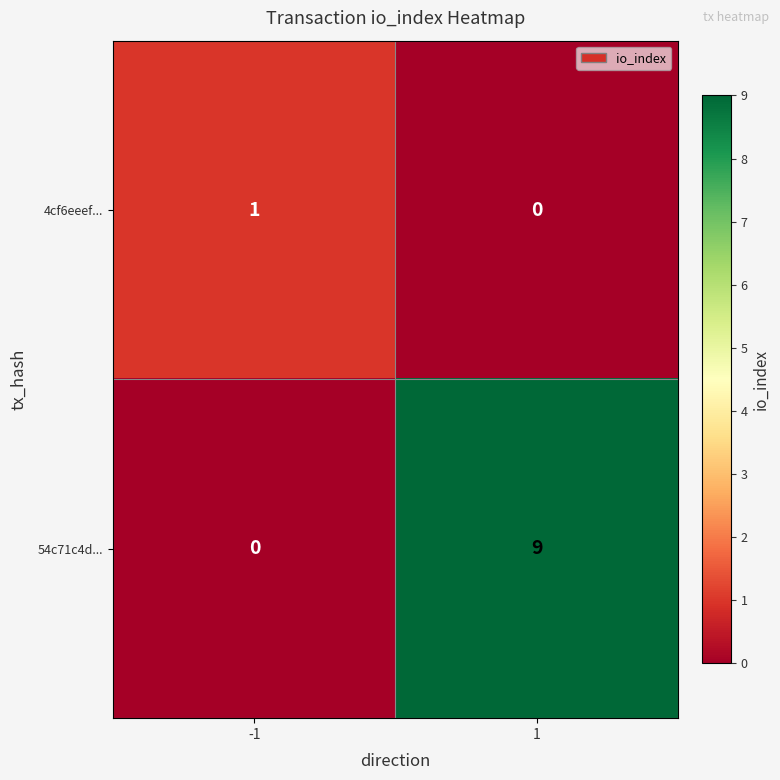

Reading right to left, list all the values displayed in this chart.

4cf6eeef...: 1=0	-1=1
54c71c4d...: 1=9	-1=0